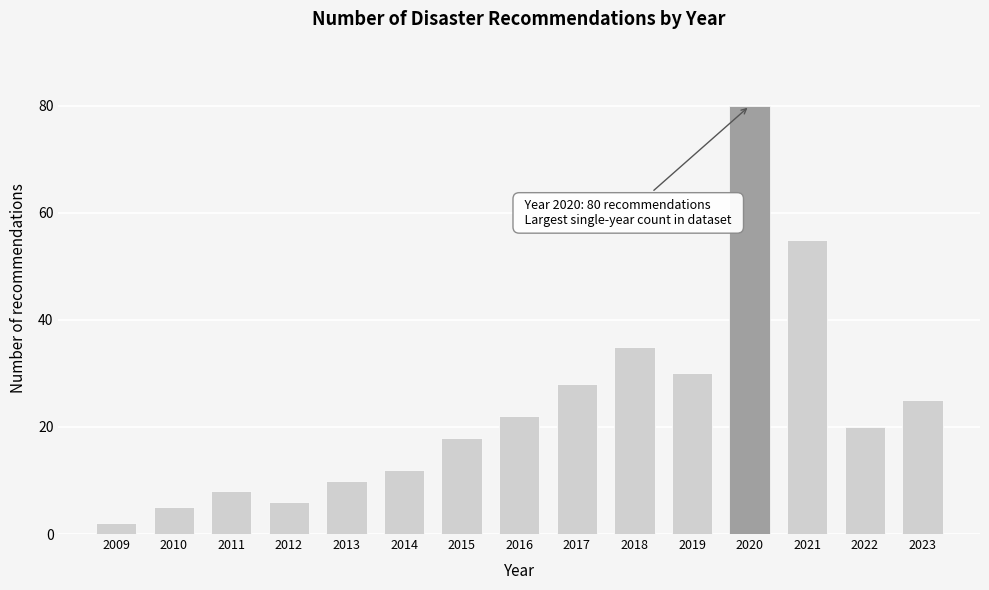

Reading left to right, transcribe all the data shown in this chart.

2	5	8	6	10	12	18	22	28	35	30	80	55	20	25